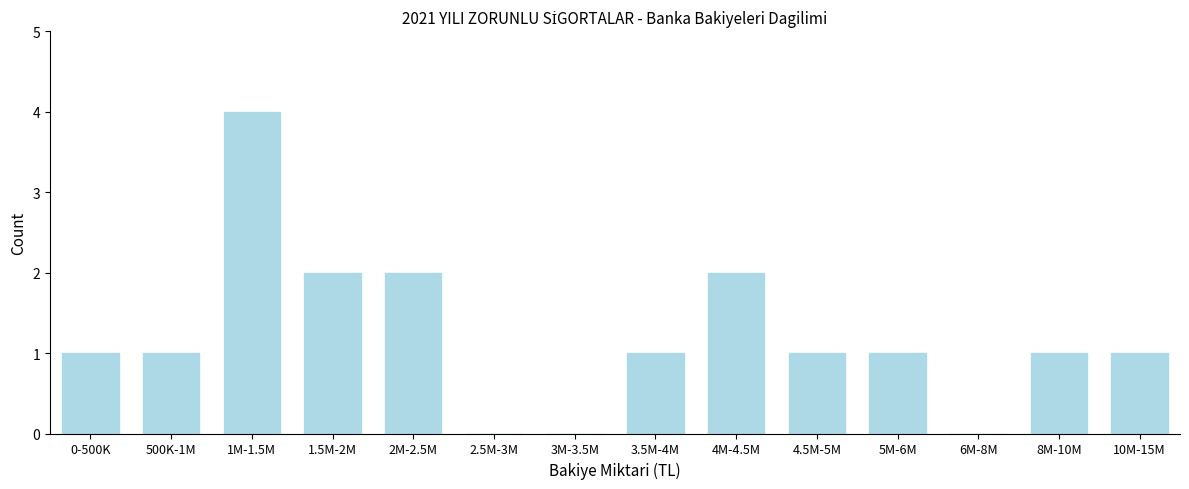

Reading left to right, what are all the values shown in this chart?

0-500K=1	500K-1M=1	1M-1.5M=4	1.5M-2M=2	2M-2.5M=2	2.5M-3M=0	3M-3.5M=0	3.5M-4M=1	4M-4.5M=2	4.5M-5M=1	5M-6M=1	6M-8M=0	8M-10M=1	10M-15M=1